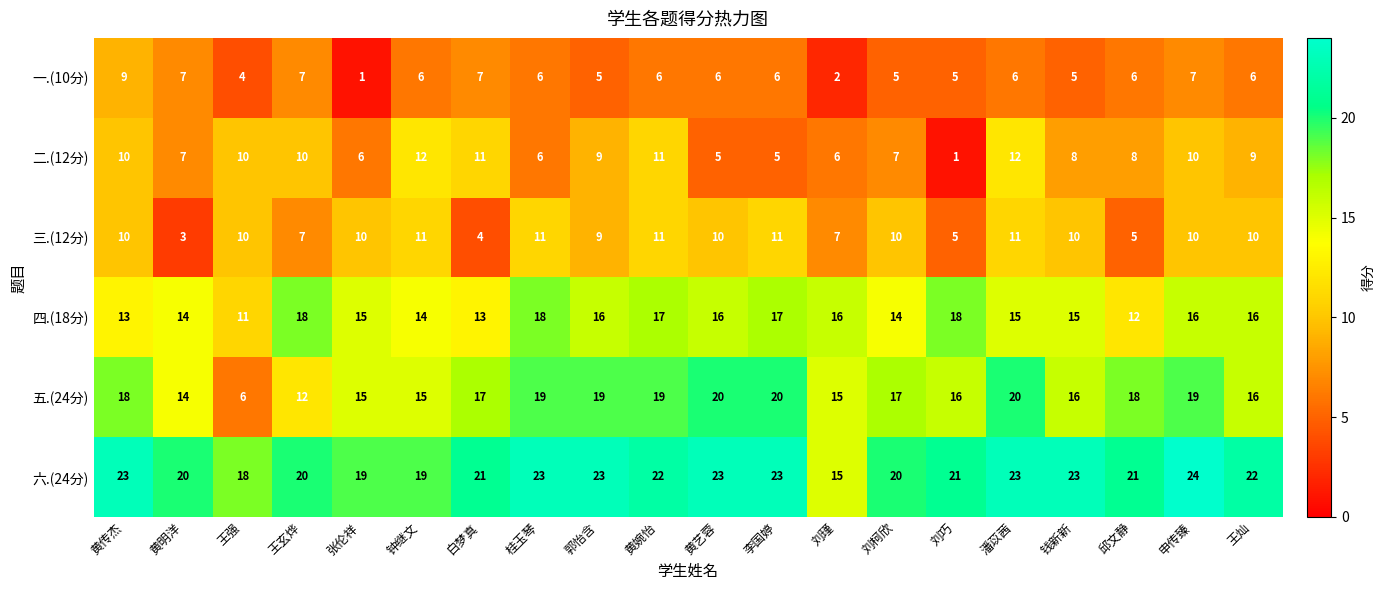

What is the approximate value of 四.(18分) at 钟继文?

14